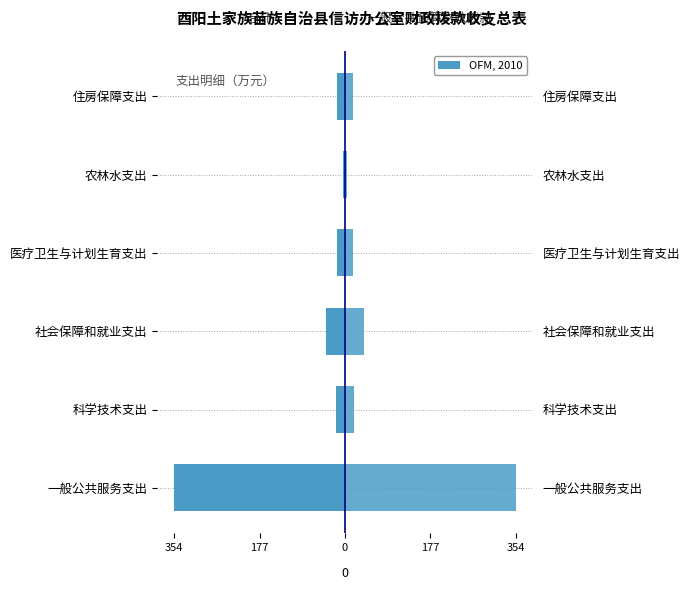

What is the difference between the second highest and minimum values in the 一般公共预算财政拨款 series?

36.1